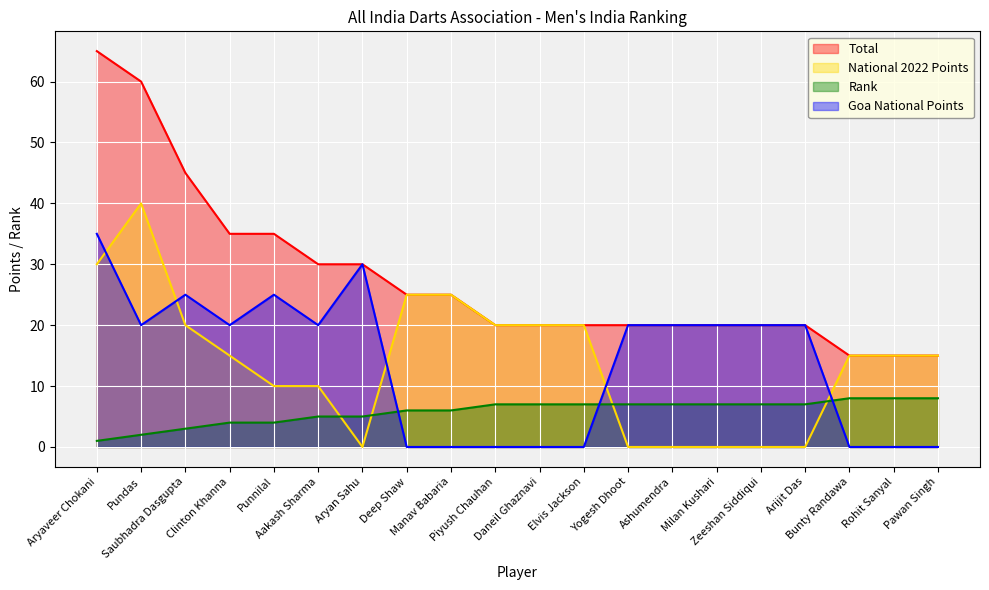

Where does the Total series first go above 20?

Aryaveer Chokani